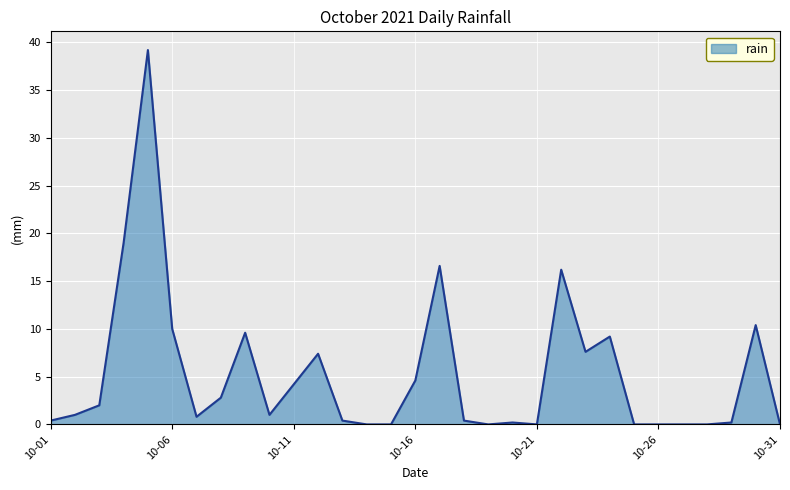

What is the difference between the maximum and minimum values?

39.2